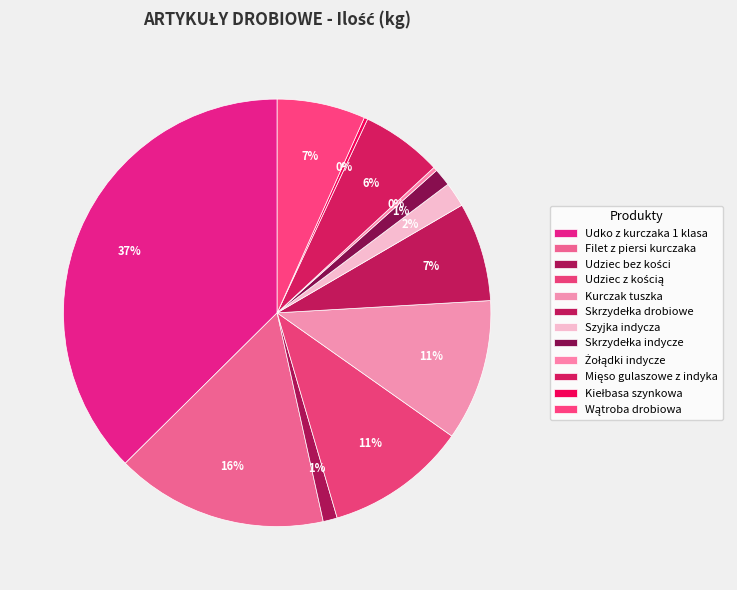

The Kurczak tuszka slice represents 16% of the pie. True or false?

False